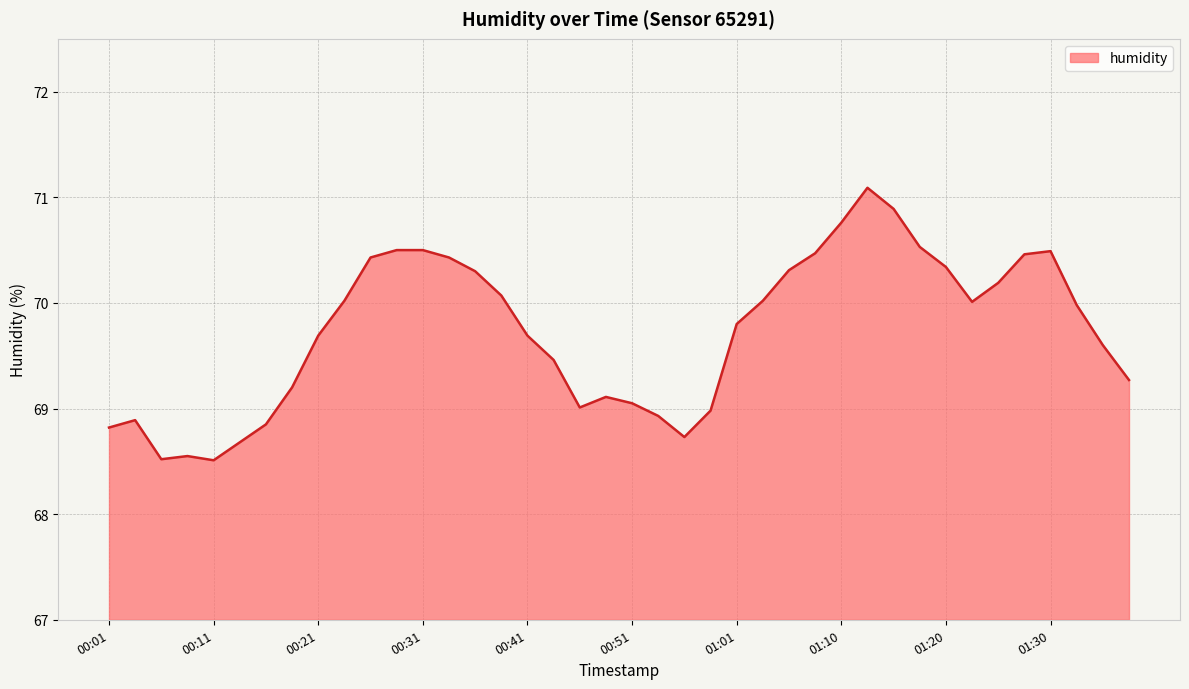

What is the difference between the maximum and minimum values?

2.6